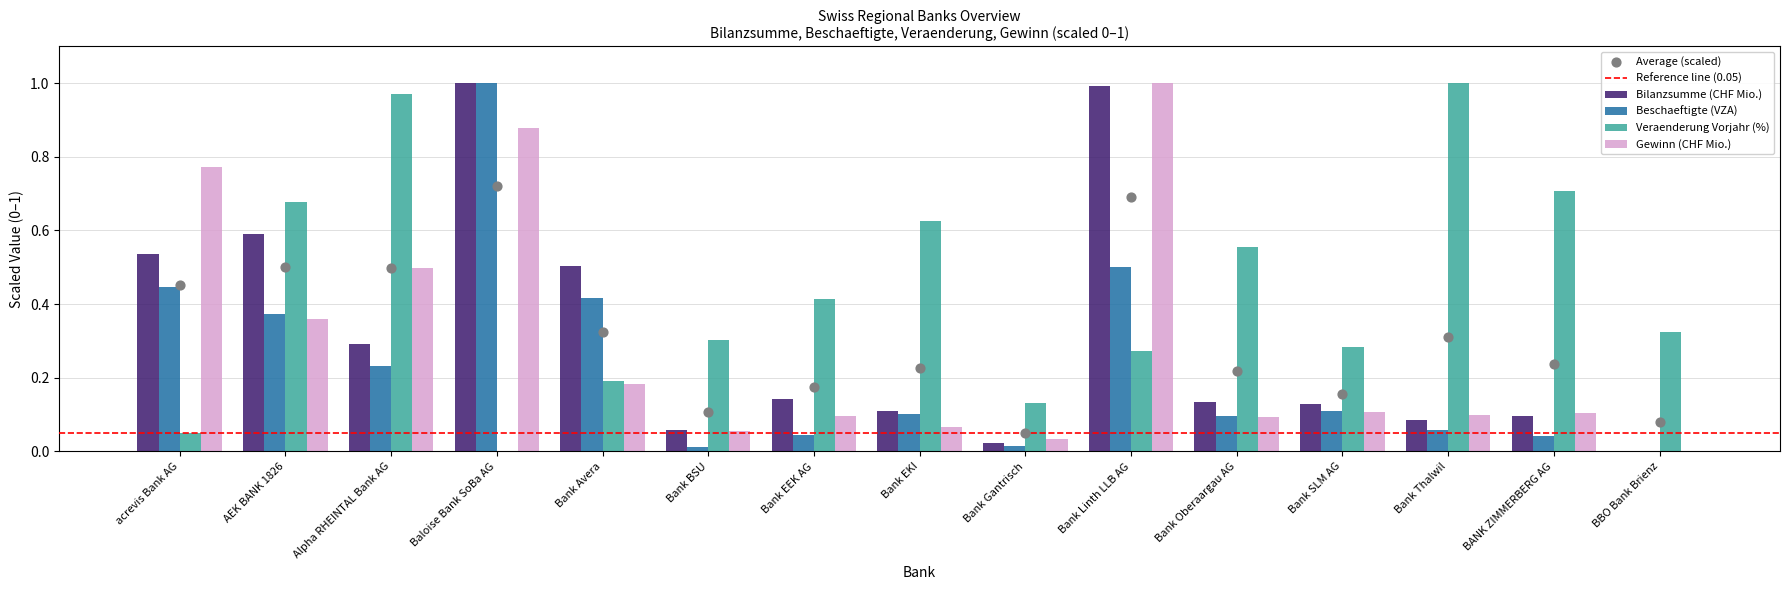

Which series contains the highest Y value?

Bilanzsumme (CHF Mio.)